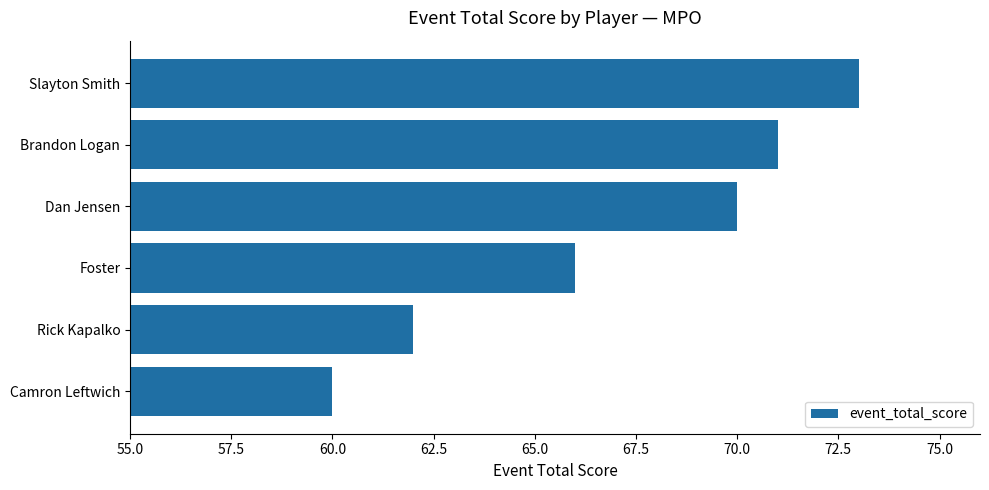

Reading bottom to top, what are all the values shown in this chart?

60	62	66	70	71	73